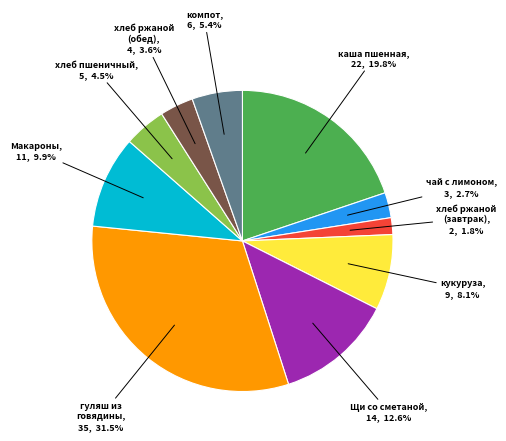

Is there a majority slice in this chart?

No